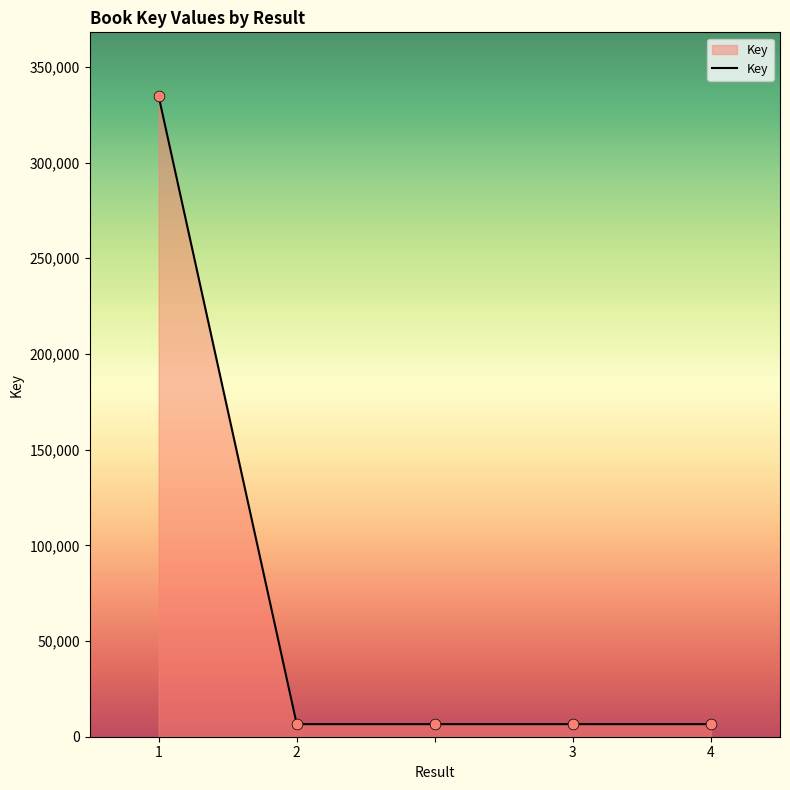

What is the average value?

72169